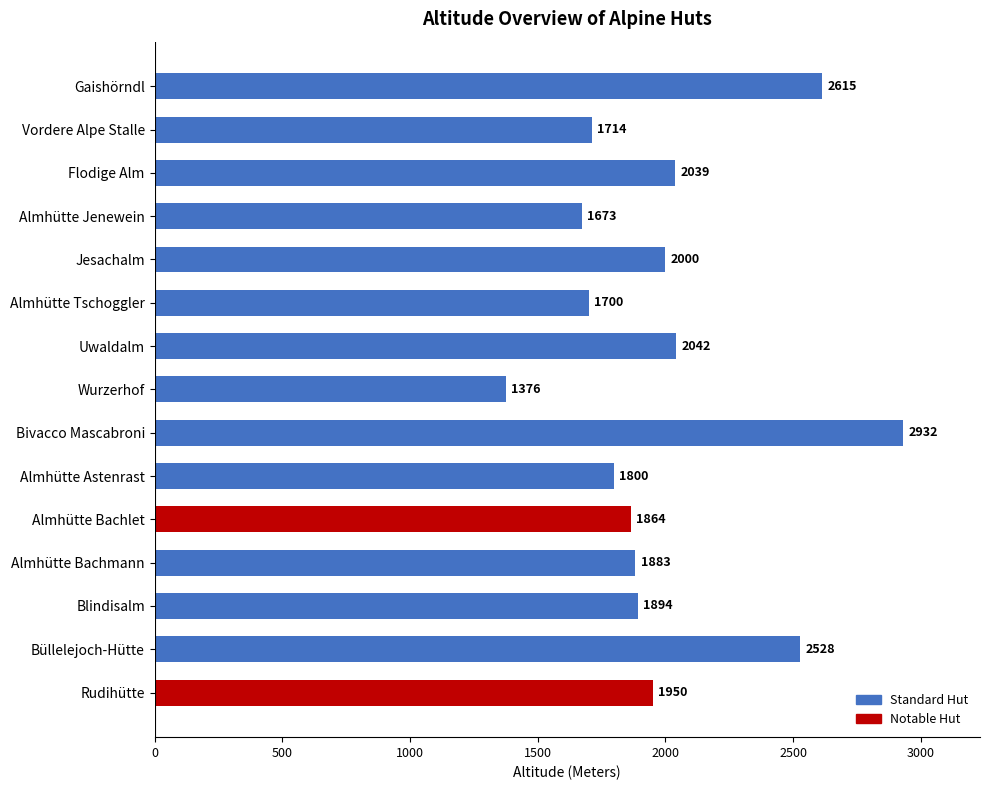

What is the change in value from Almhütte Bachlet to Almhütte Bachmann?

+19